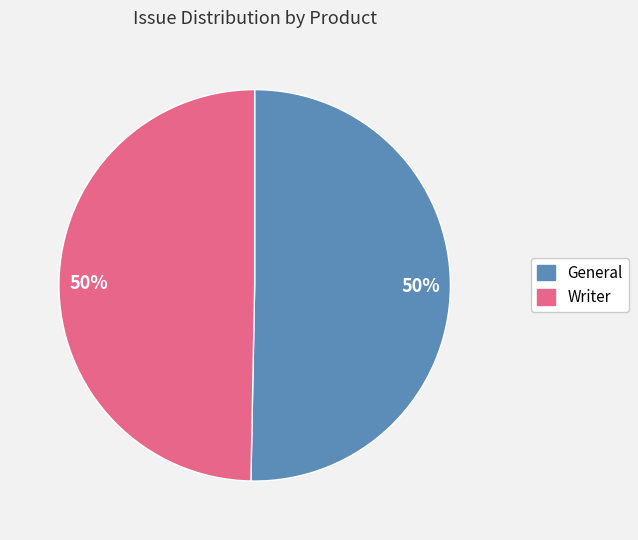

How many segments does this pie chart have?

2